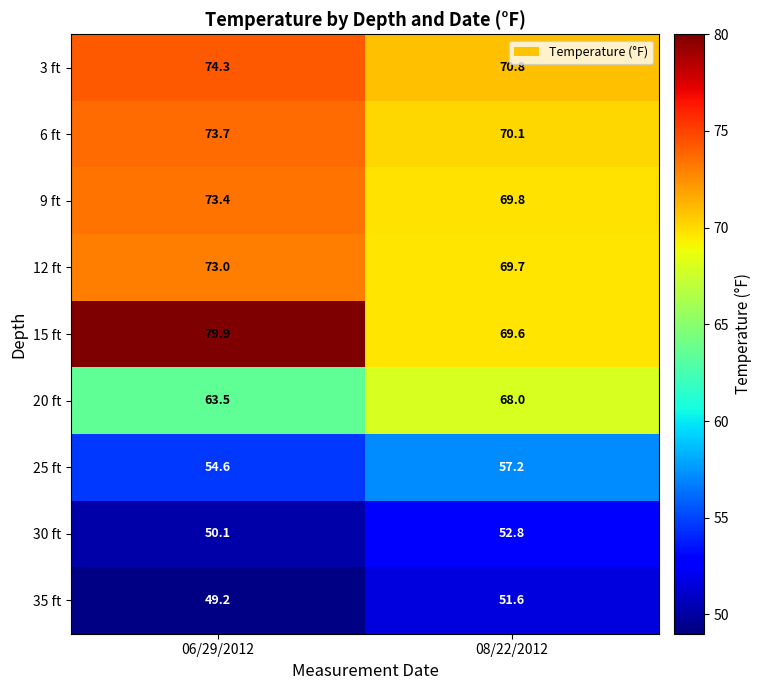

Count the number of data series in this chart.

9